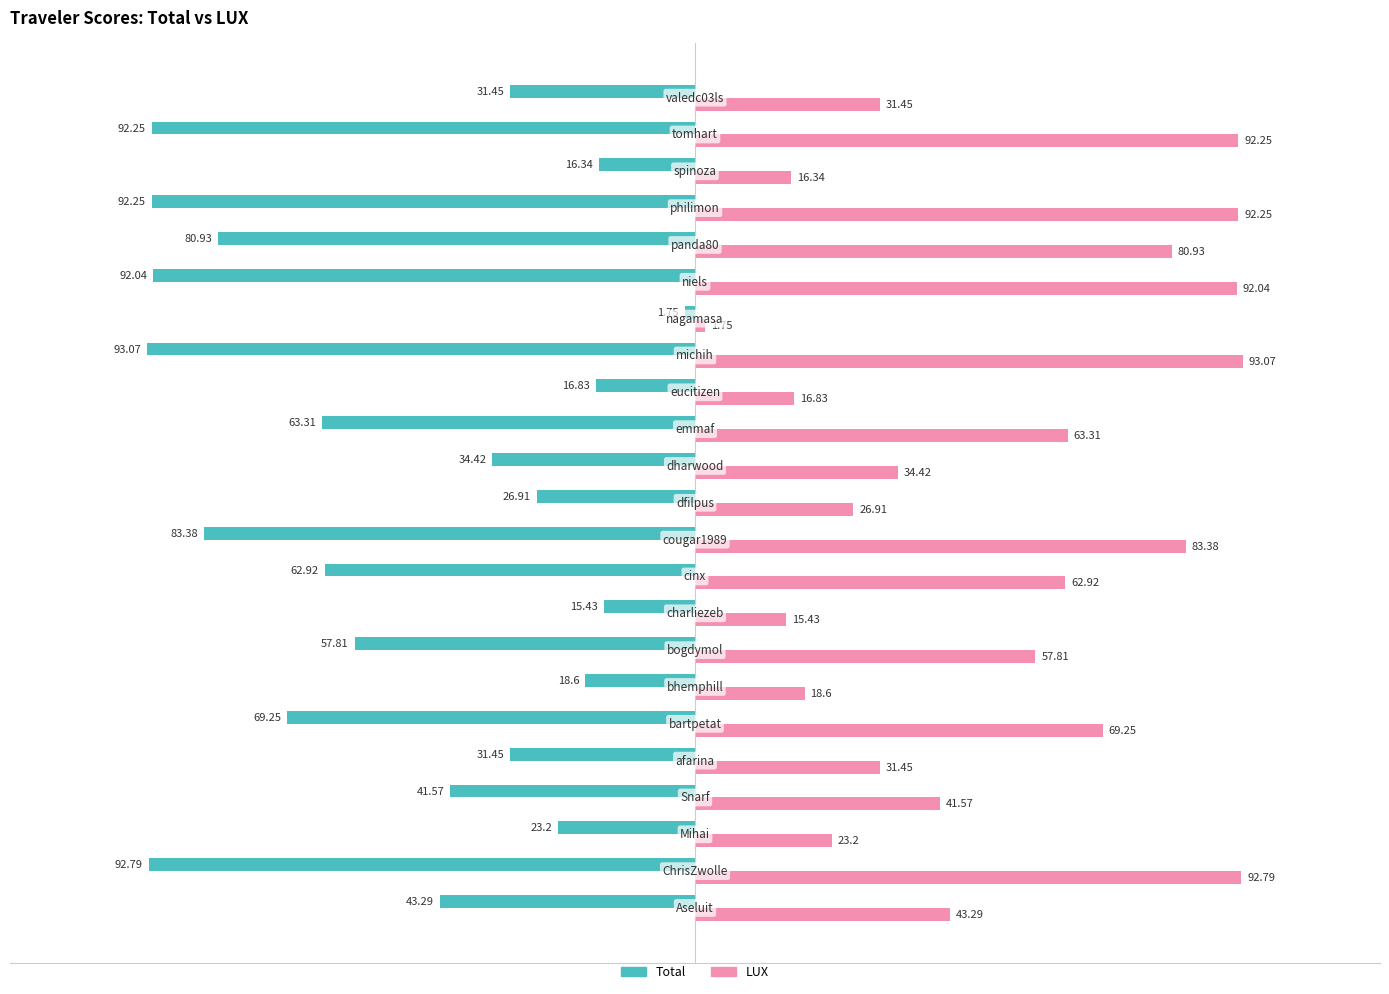

What is the sum of all LUX values?

1181.2